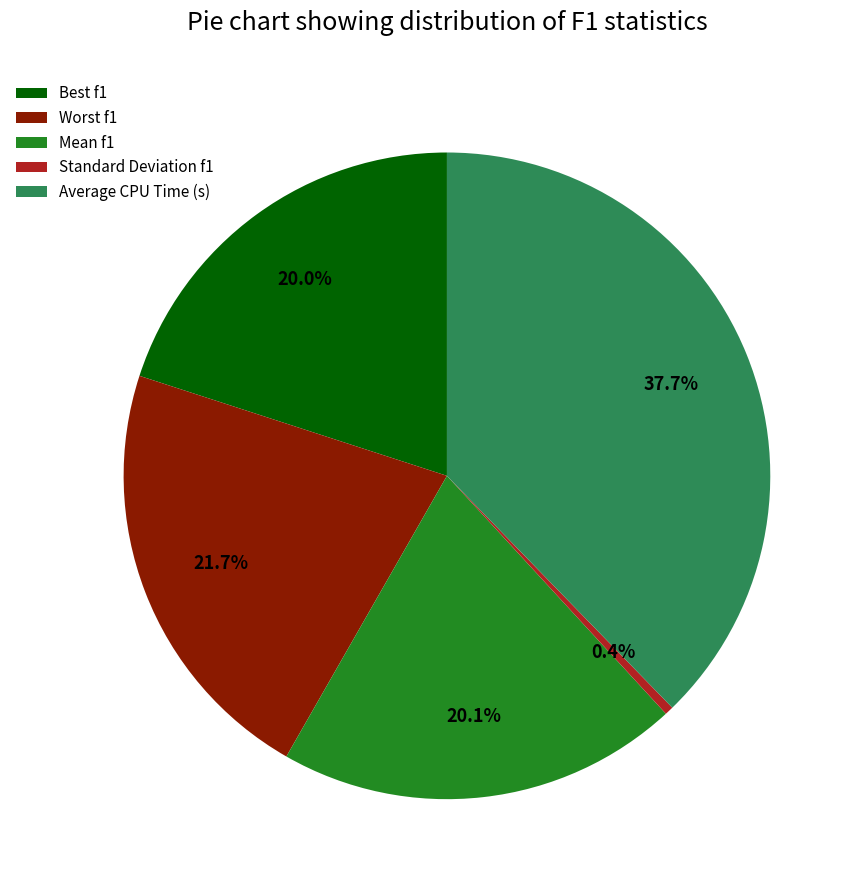

Which category has the smallest portion of the pie?

Standard Deviation f1